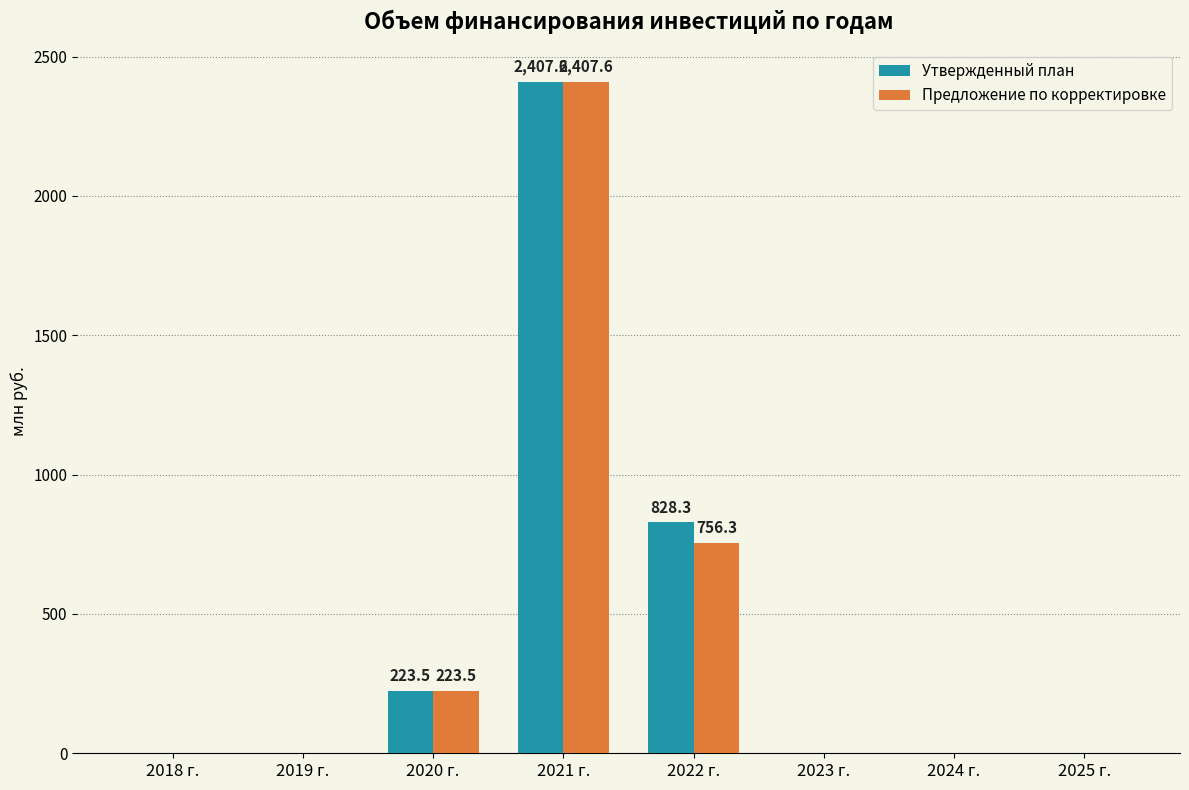

At which label is Утвержденный план closest to 1203?

2022 г.